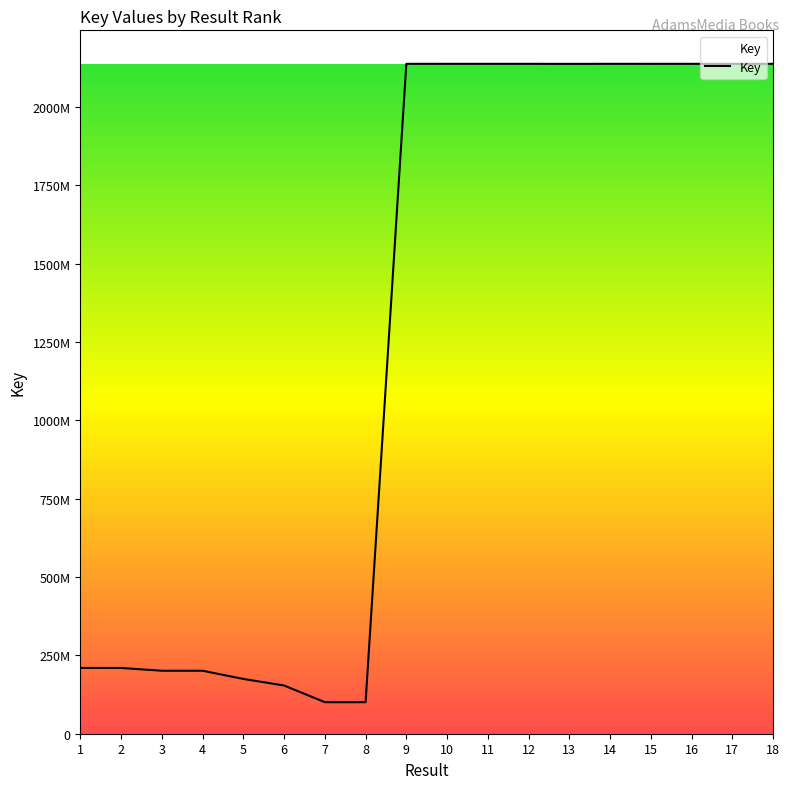

Does the chart have visible grid lines?

No